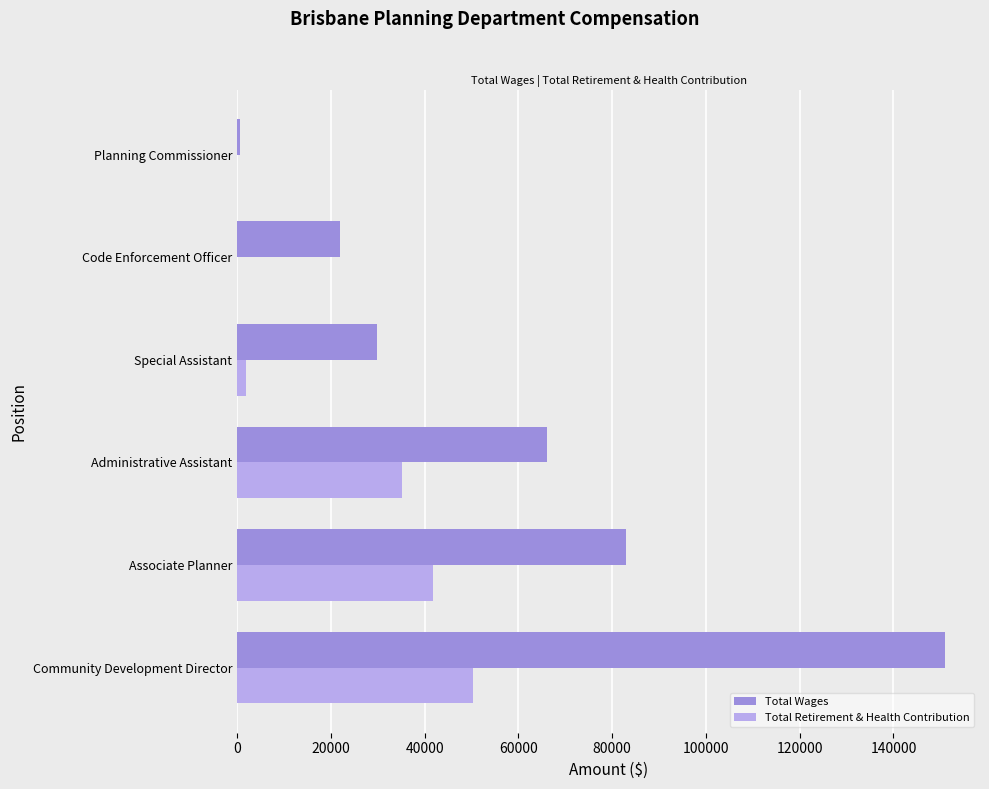

True or false: Total Retirement & Health Contribution has a value of 35088 at Administrative Assistant.

True